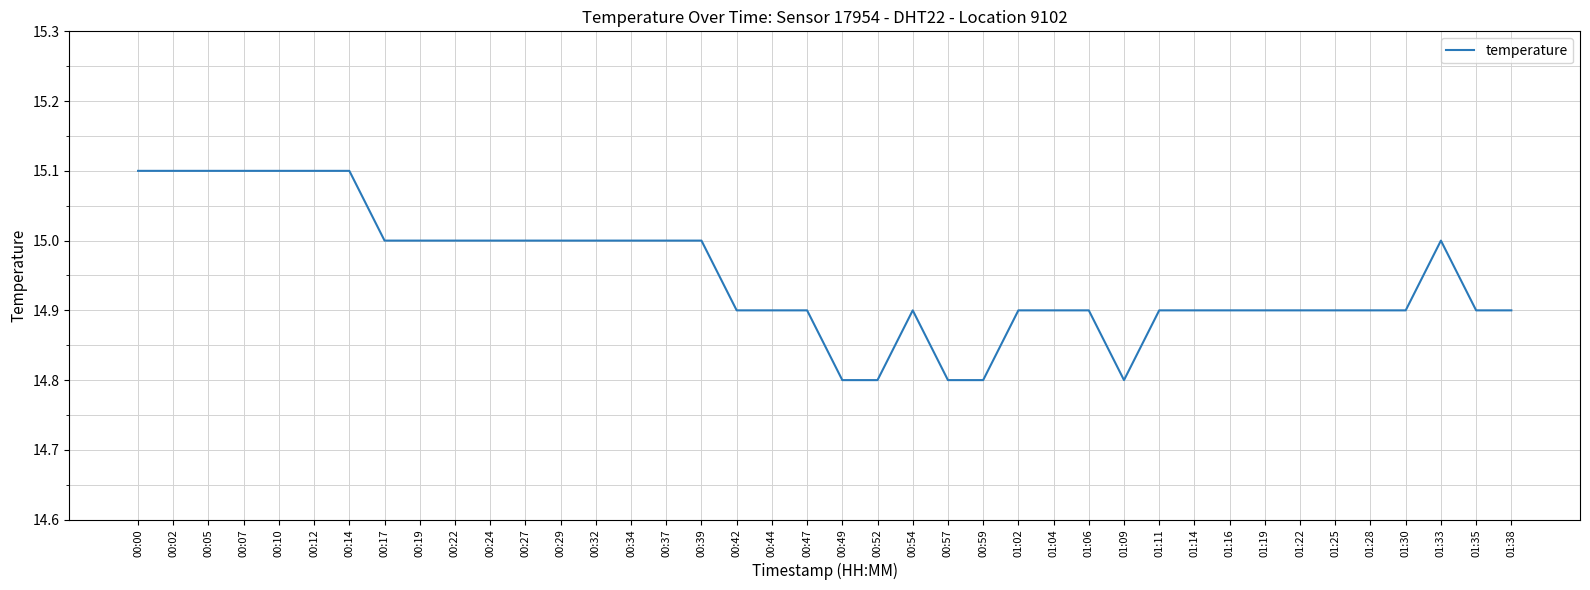

What is the difference between the maximum and minimum values?

0.3